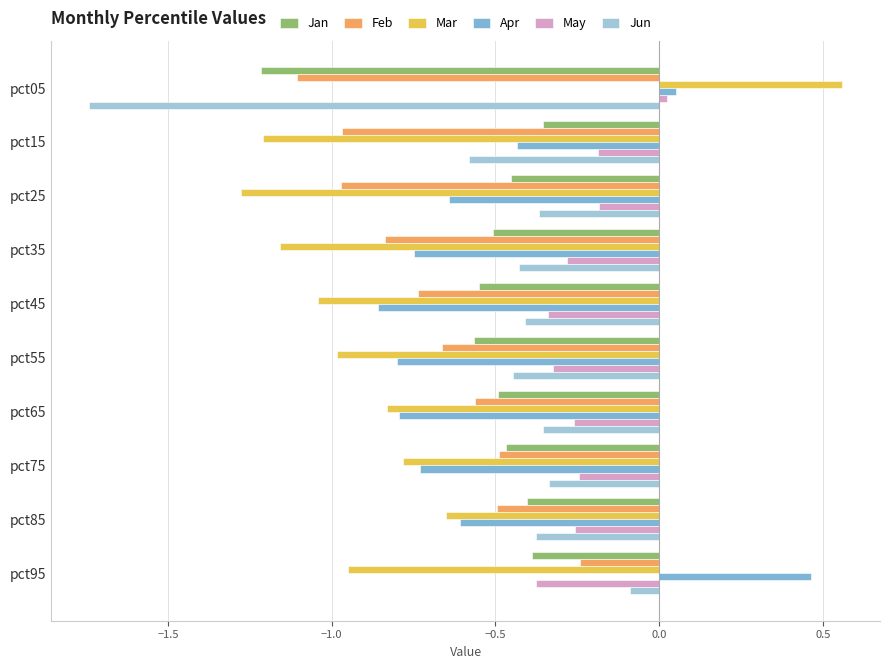

At which label is Jun closest to 0?

pct95